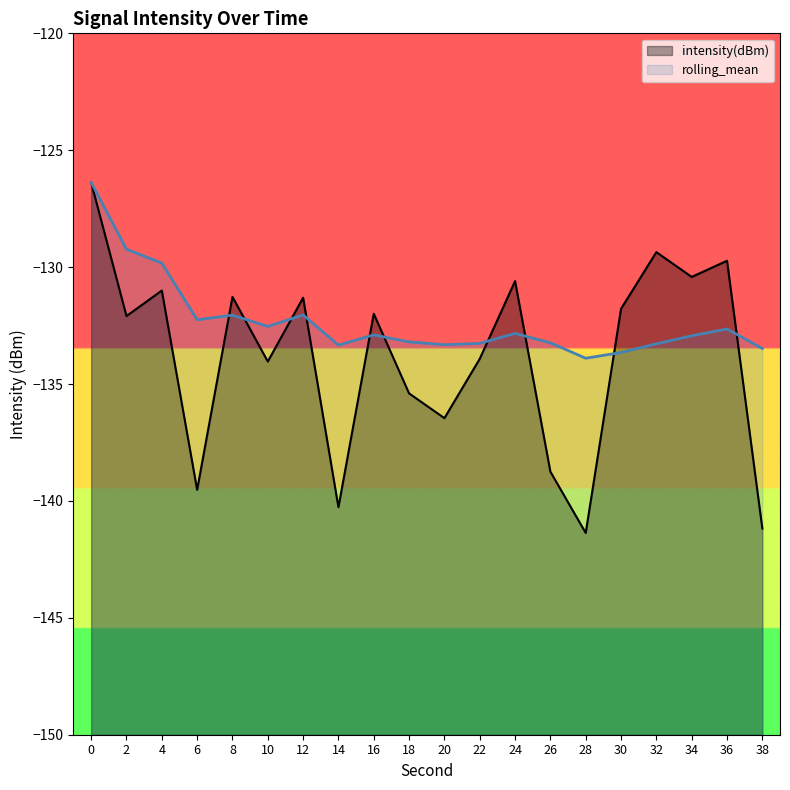

Reading right to left, transcribe all the data shown in this chart.

intensity(dBm): -141.2	-129.7	-130.4	-129.4	-131.8	-141.4	-138.7	-130.6	-133.9	-136.5	-135.4	-132.0	-140.3	-131.3	-134.0	-131.3	-139.5	-131.0	-132.1	-126.4
rolling_mean: -133.5	-132.6	-132.9	-133.3	-133.7	-133.9	-133.2	-132.8	-133.3	-133.3	-133.2	-132.9	-133.3	-132.0	-132.5	-132.1	-132.2	-129.8	-129.2	-126.4